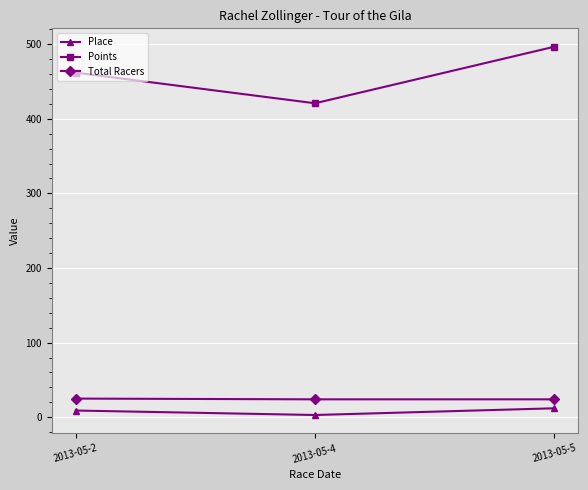

At 2013-05-4, list the series in order from largest to smallest.

Points, Total Racers, Place